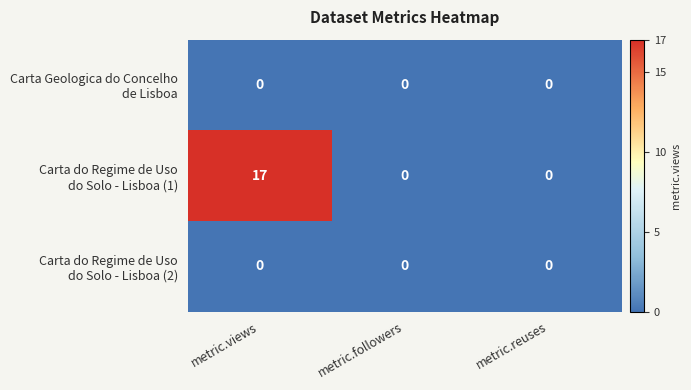

At which category does the chart reach its peak across all series?

metric.views